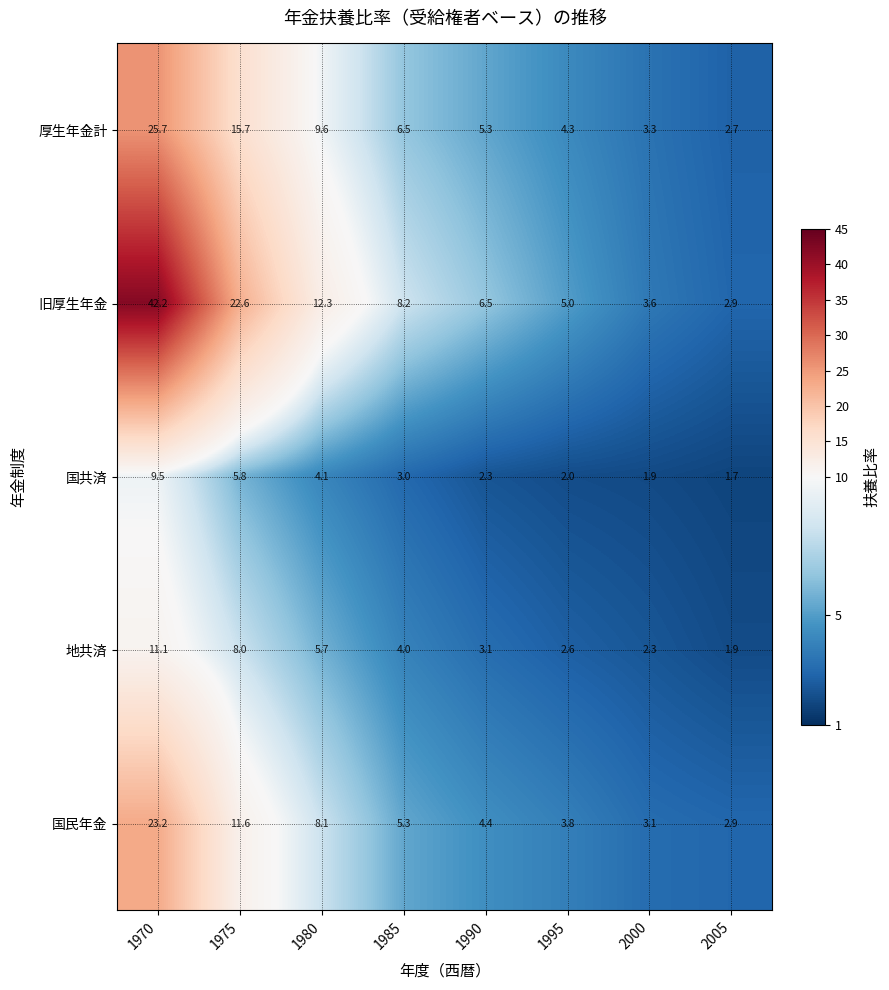

Rank the categories by 国共済 value from lowest to highest.

2005, 2000, 1995, 1990, 1985, 1980, 1975, 1970